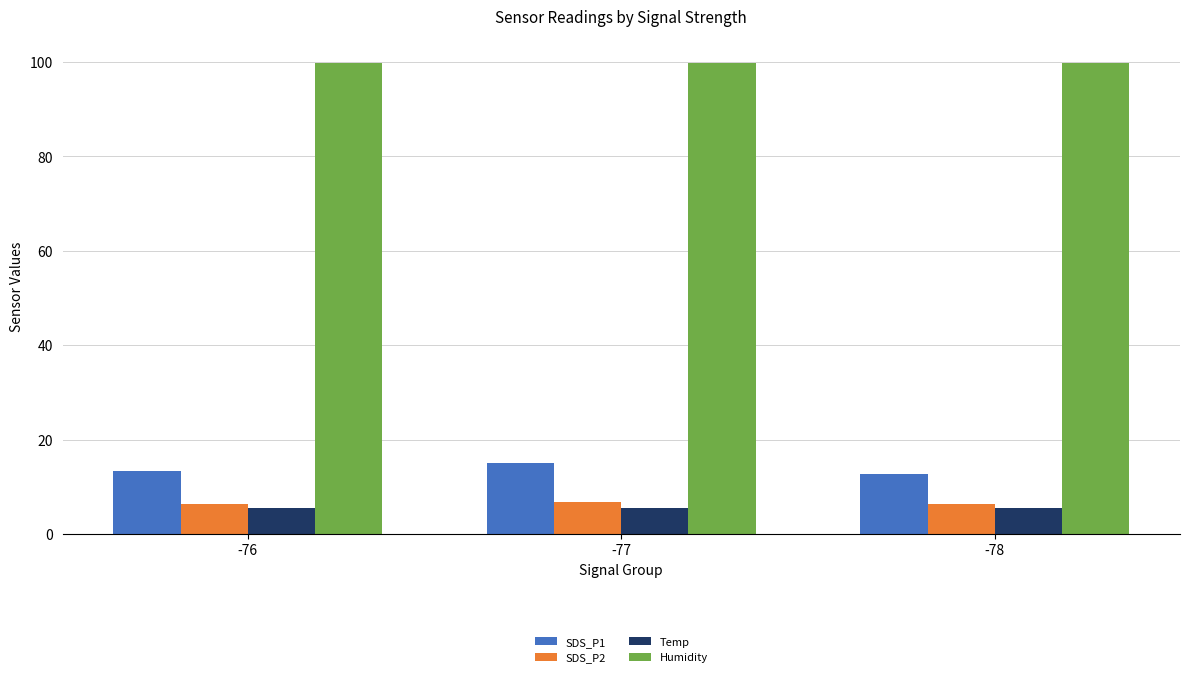

What is the difference between the highest and lowest values at -76?

94.5